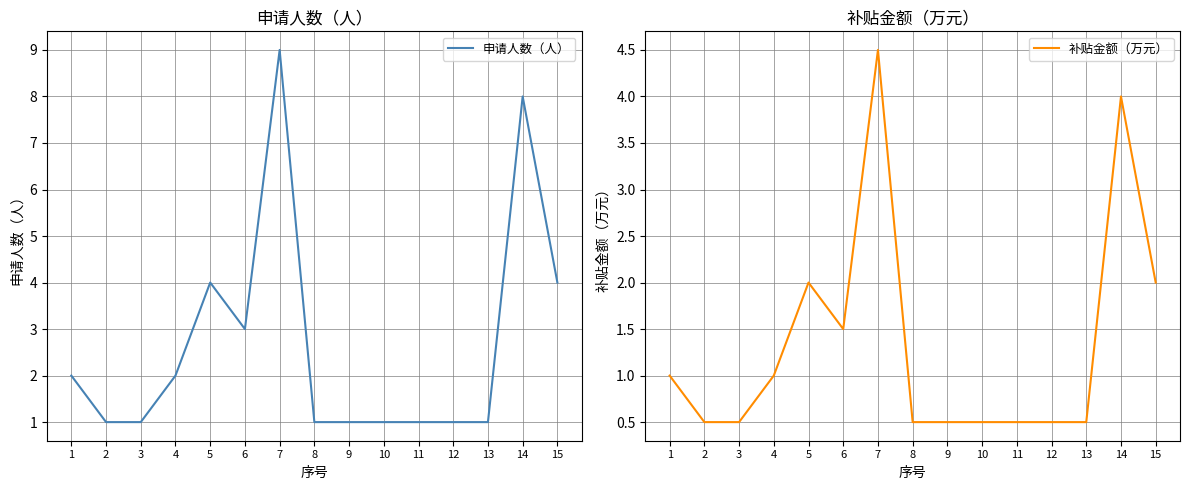

Which series has the largest total across all categories?

申请人数（人）